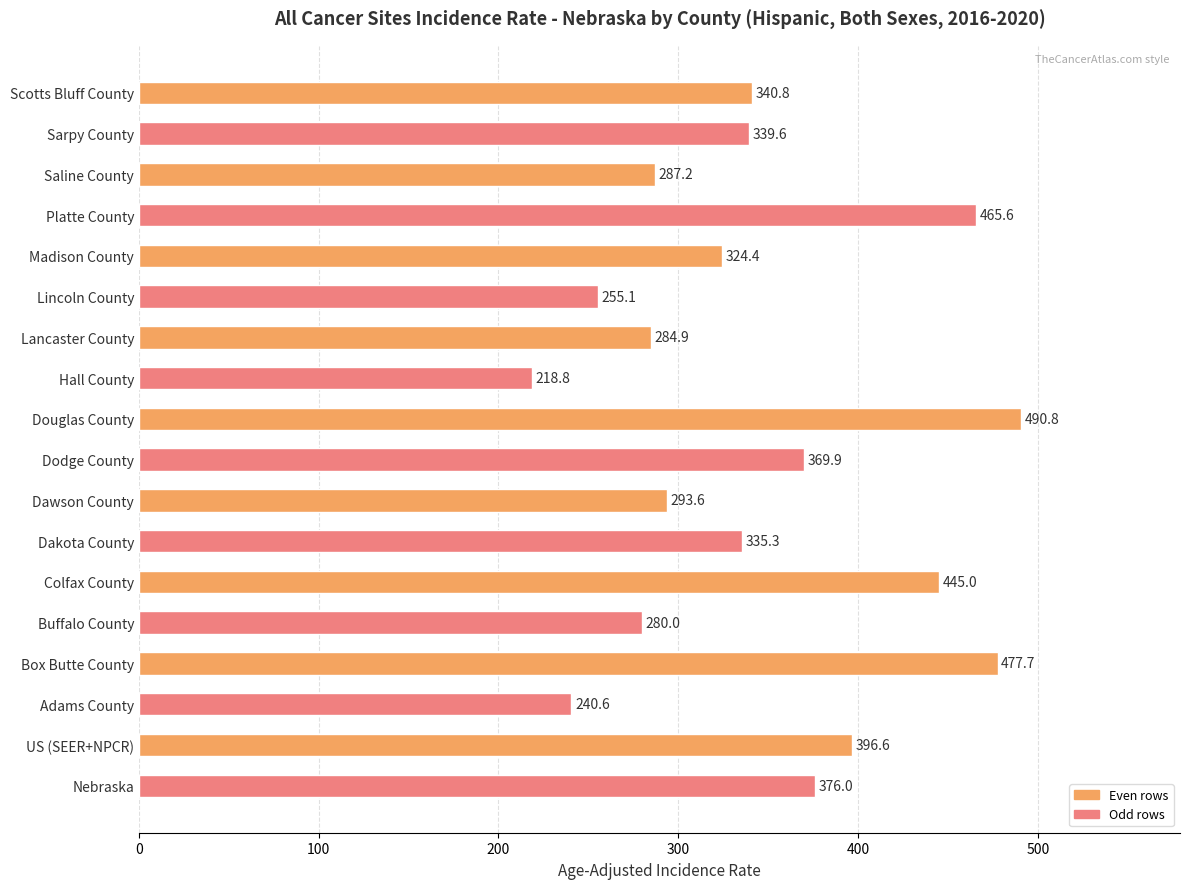

List the labels in order of value, largest first.

Douglas County, Box Butte County, Platte County, Colfax County, US (SEER+NPCR), Nebraska, Dodge County, Scotts Bluff County, Sarpy County, Dakota County, Madison County, Dawson County, Saline County, Lancaster County, Buffalo County, Lincoln County, Adams County, Hall County